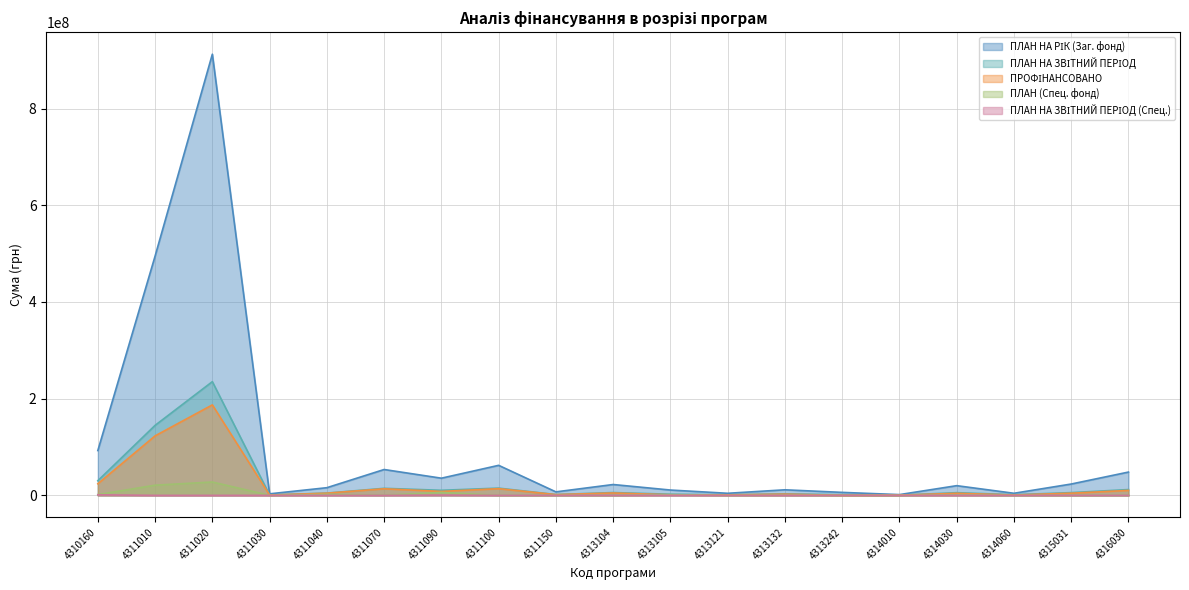

Which category has the lowest value across all series?

4311030